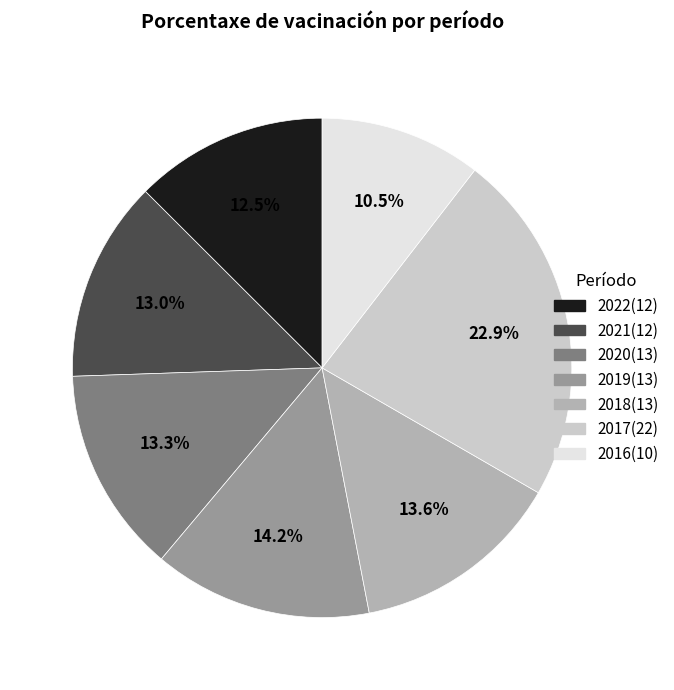

How many segments does this pie chart have?

7